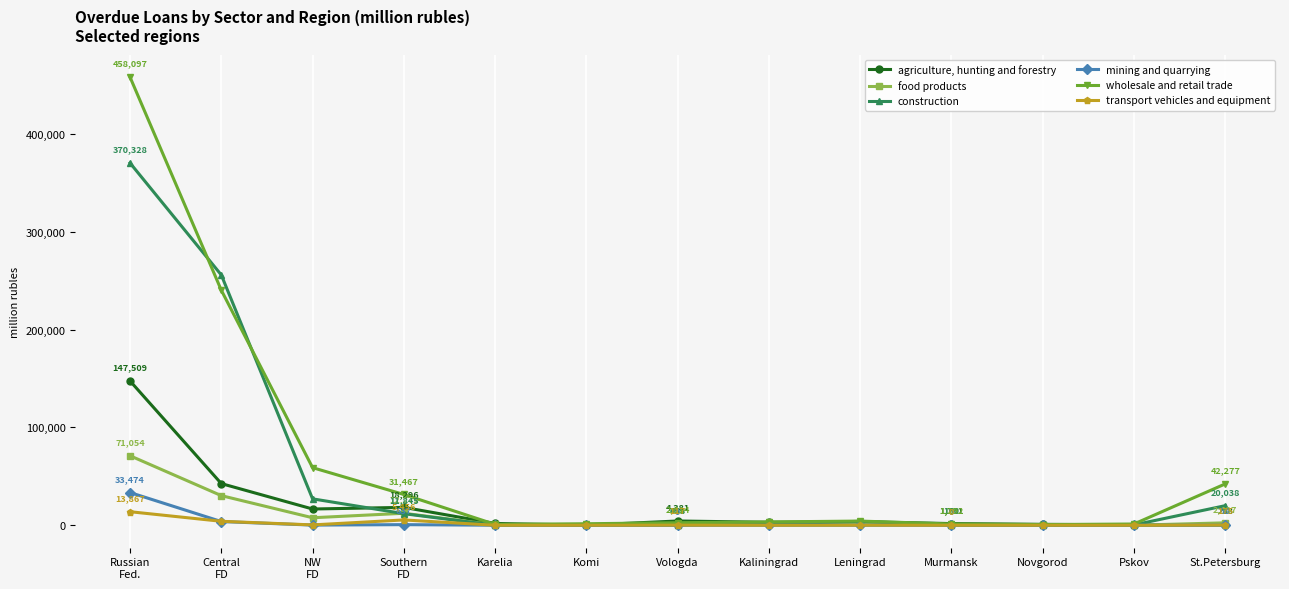

What is the difference between the maximum and minimum values in the wholesale and retail trade series?

457380